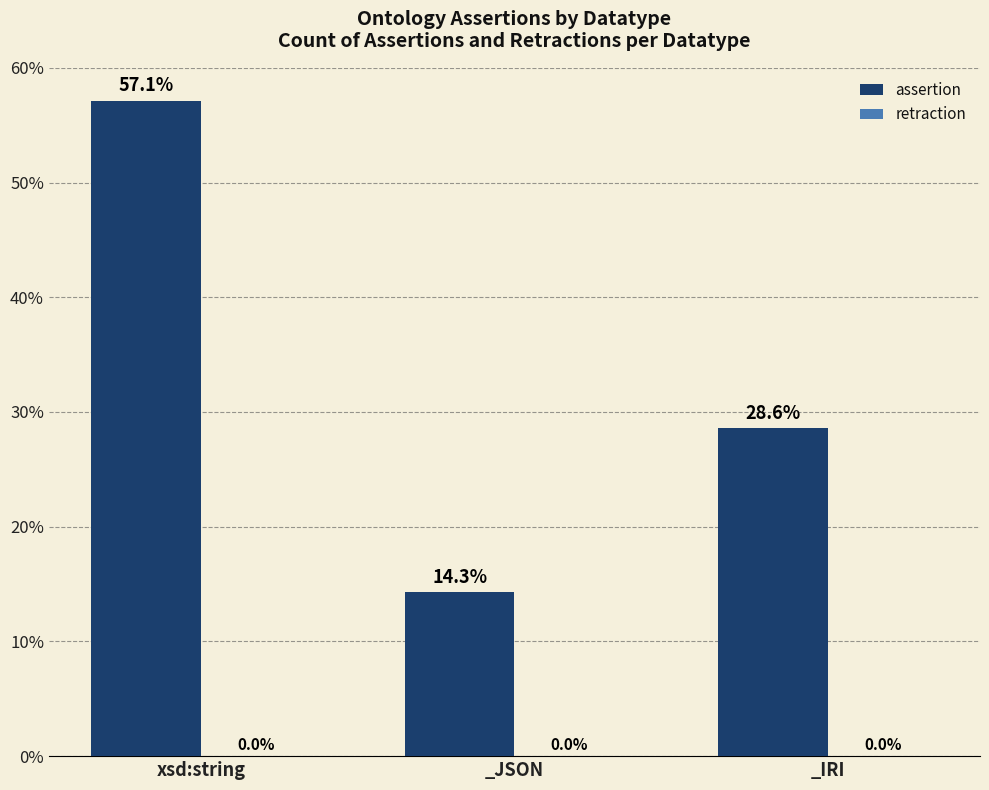

The value at _JSON is 4.8. True or false?

False